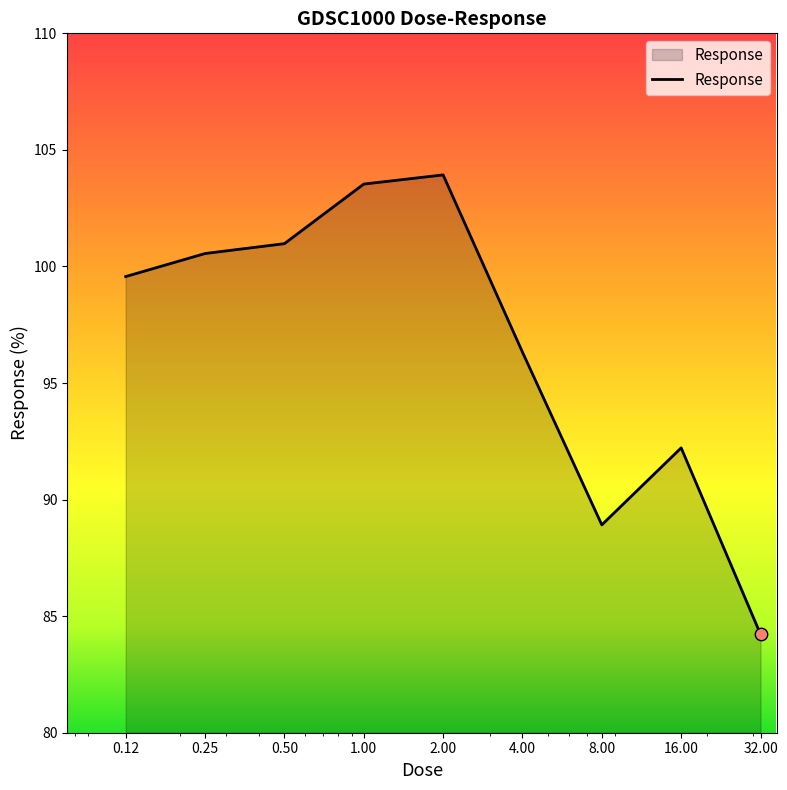

What is the maximum value shown in the chart?

103.9